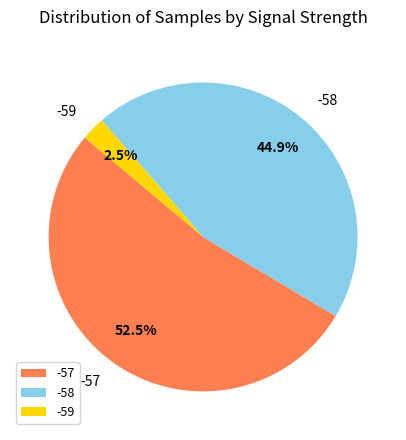

Which slice is the largest?

-57